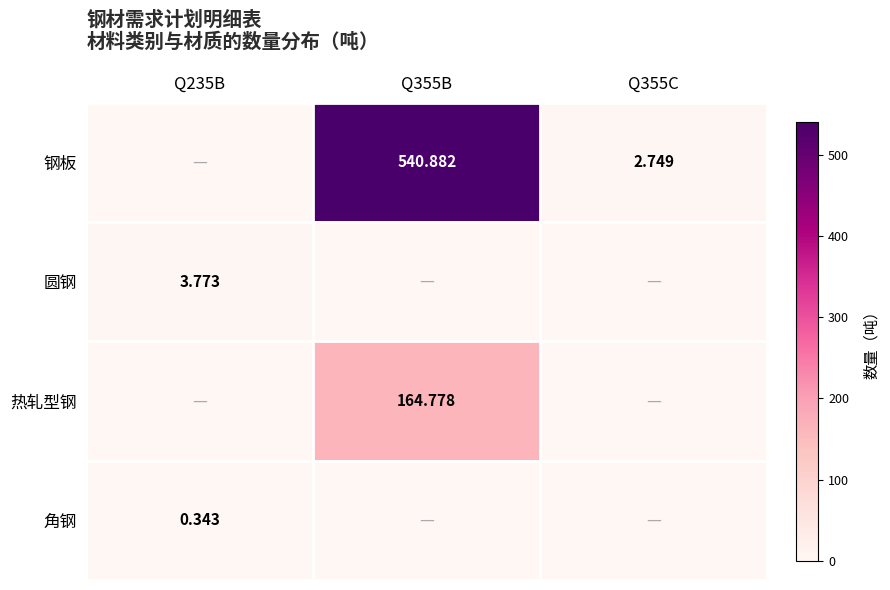

Which category has the highest value in the 圆钢 series?

Q235B